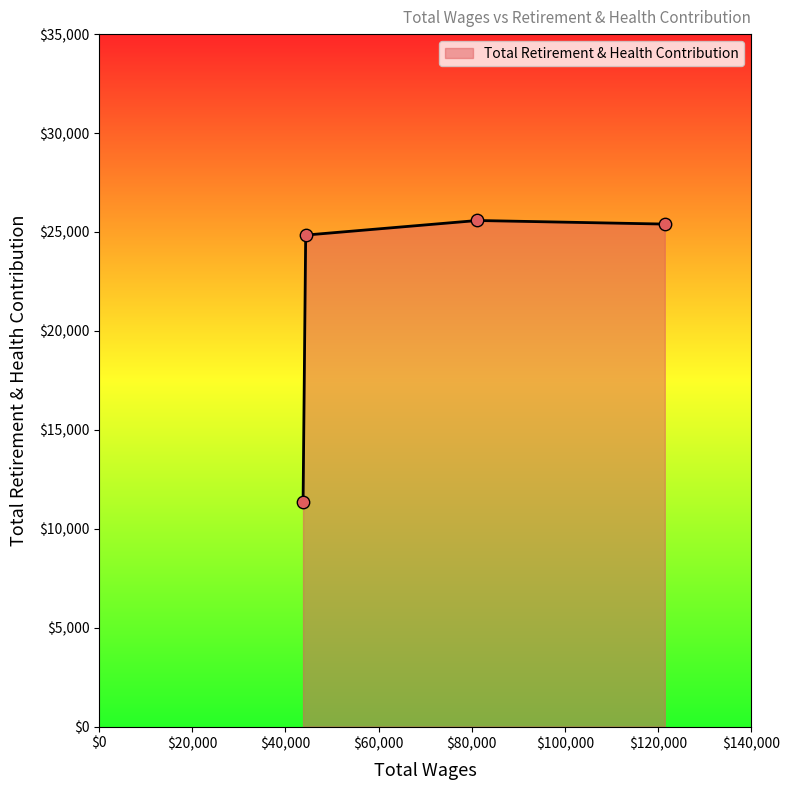

What is the difference between the second highest and minimum values?

14061